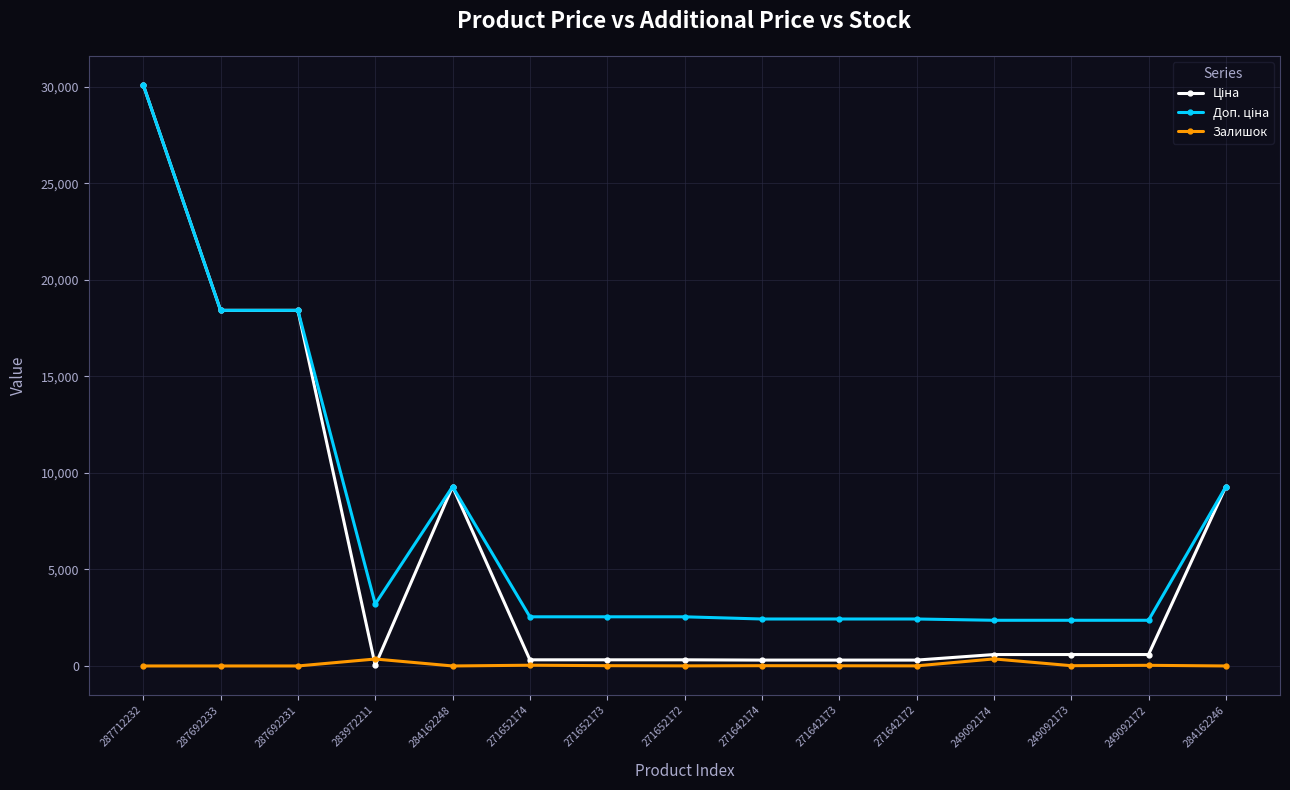

What is the difference between the highest and lowest values at 287692231?

18420.9